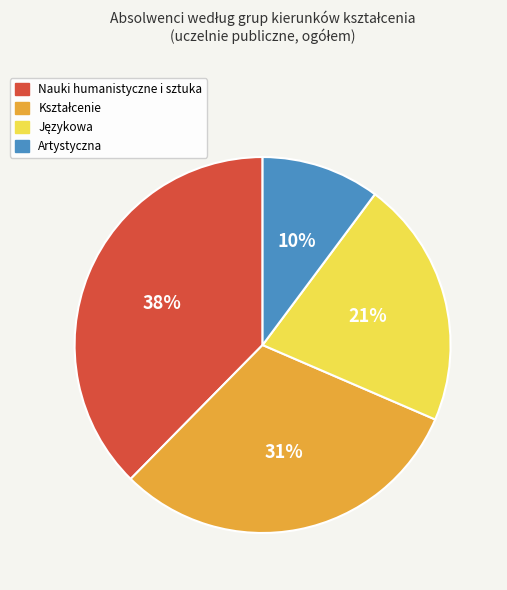

How many segments does this pie chart have?

4